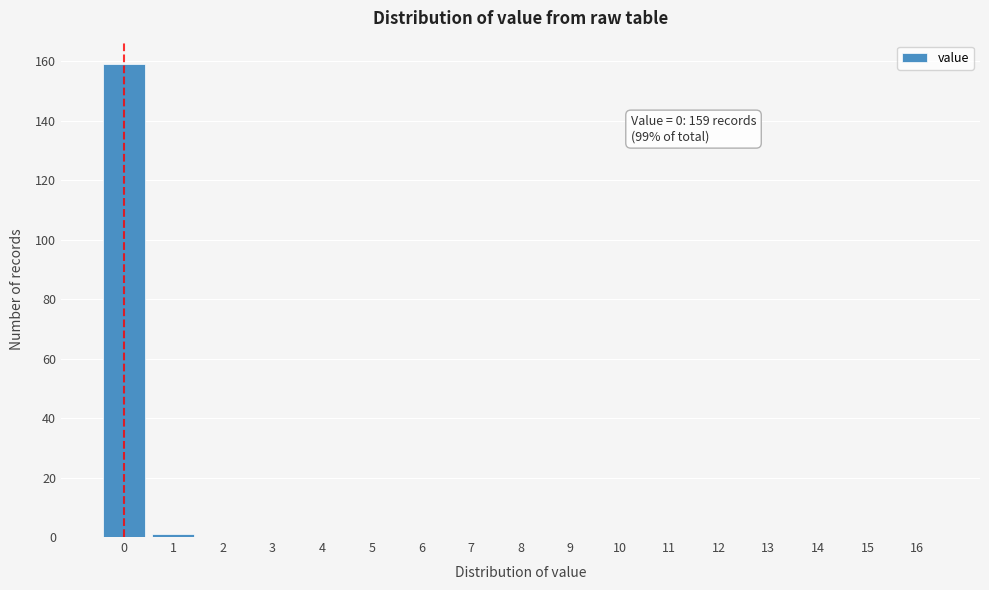

Over which range of the x-axis is the bar tallest?

-0.5 to 0.5